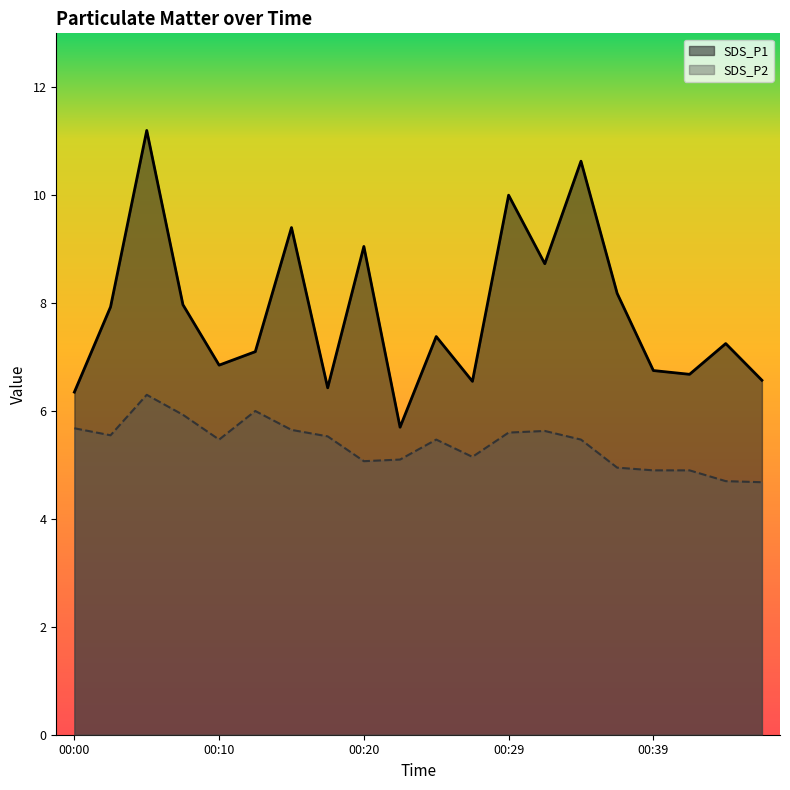

True or false: SDS_P2 and SDS_P1 intersect in this chart.

False